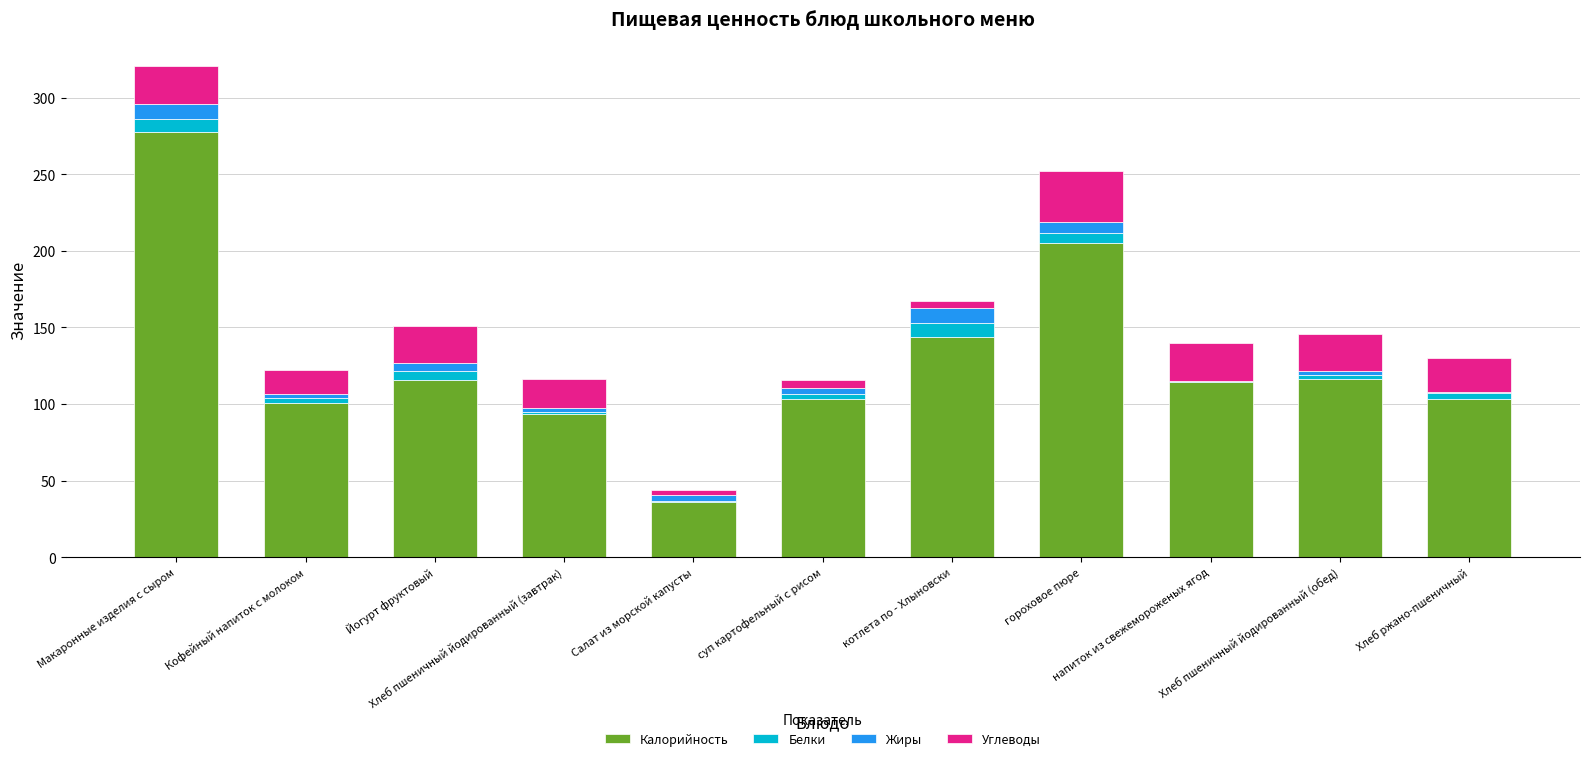

What is the maximum value for Калорийность?

277.7